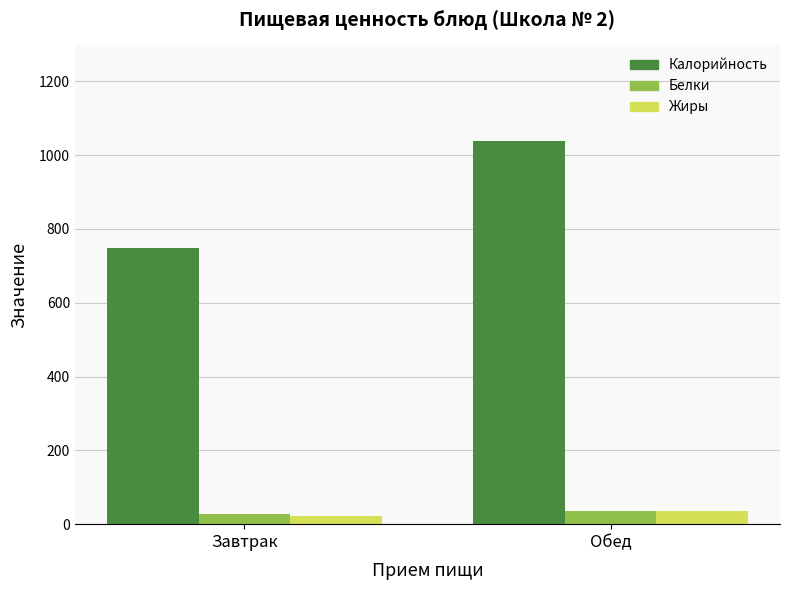

Which series changed the most between Завтрак and Обед?

Калорийность